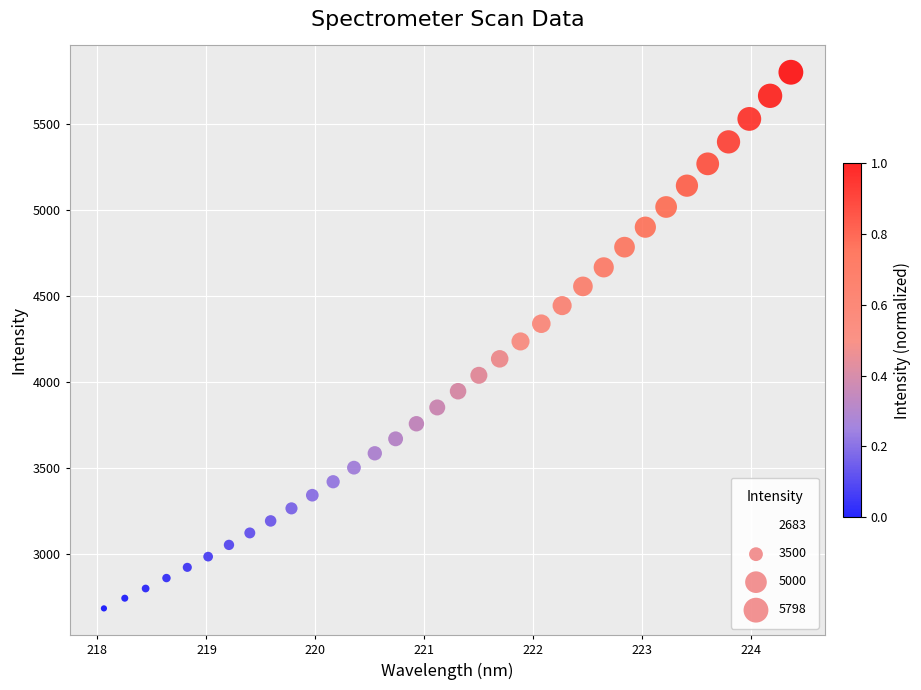

What is the range of Y values (max minus min)?

3114.9